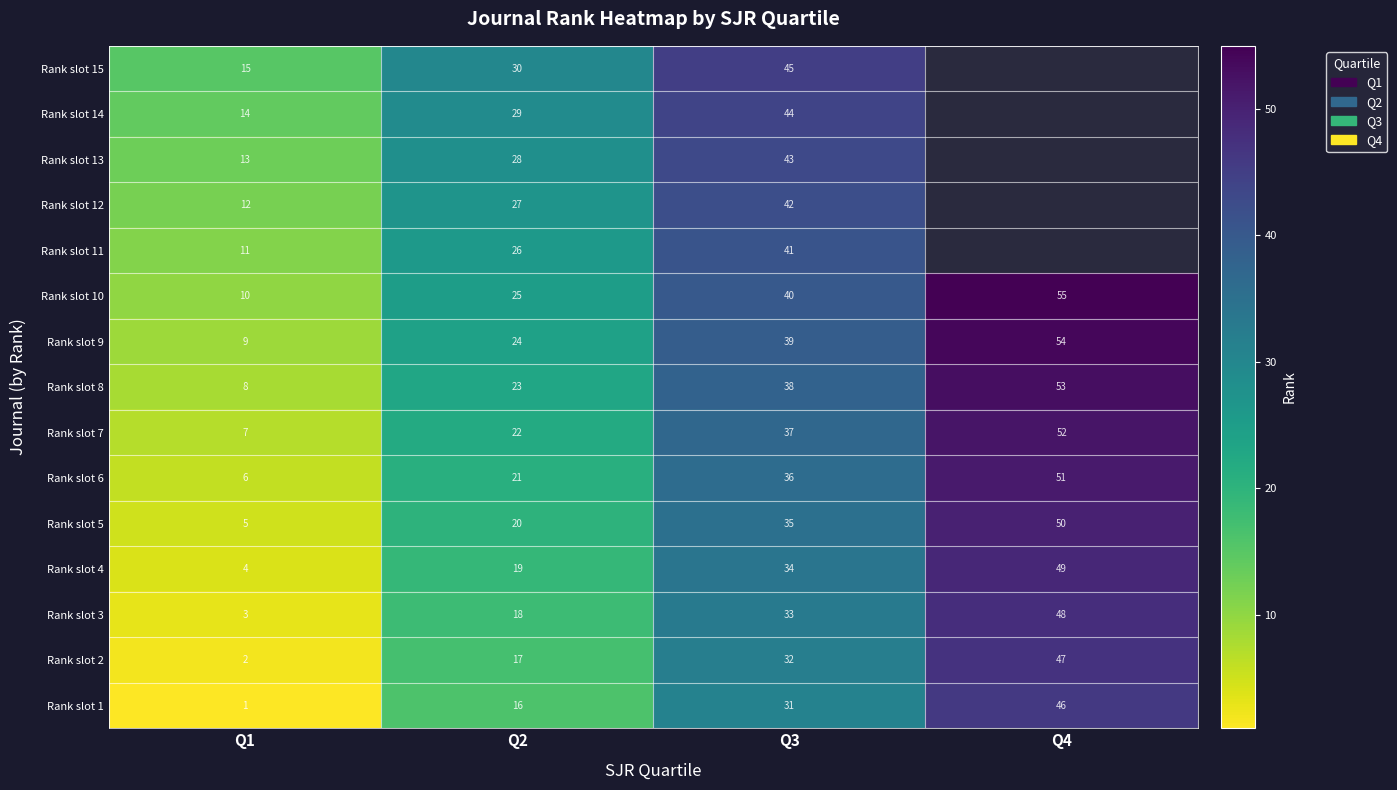

How many Rank slot 2 values are between 17 and 47?

3